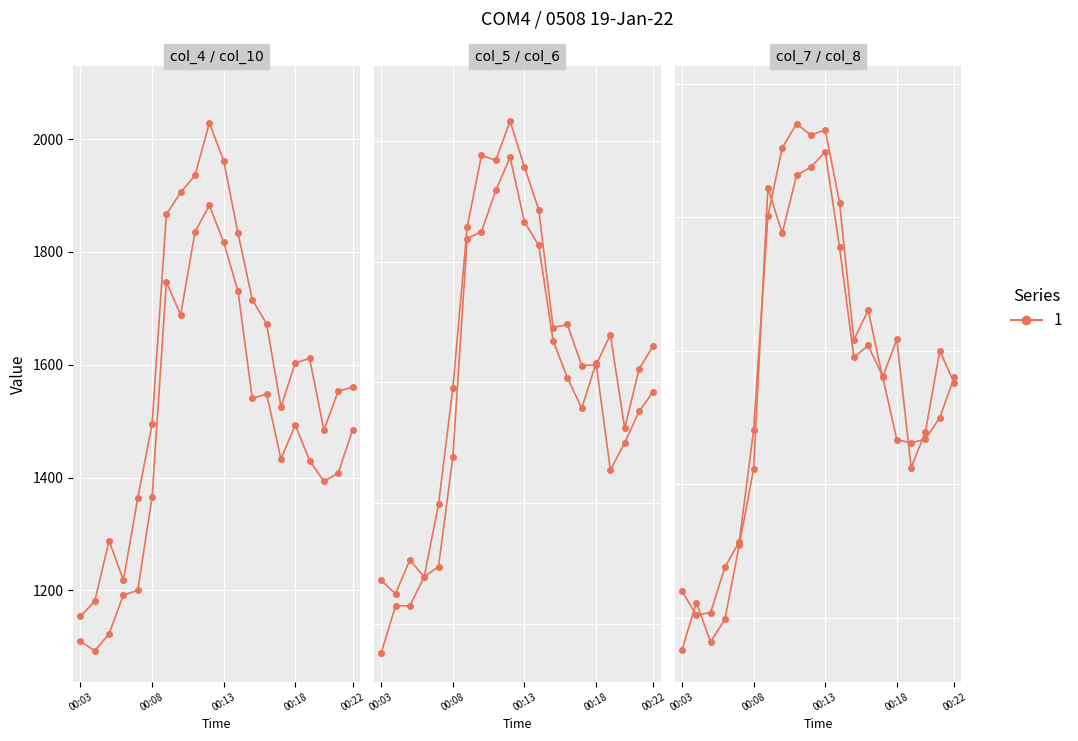

What is the value of the col_8 point at the 1st from the left?

1040